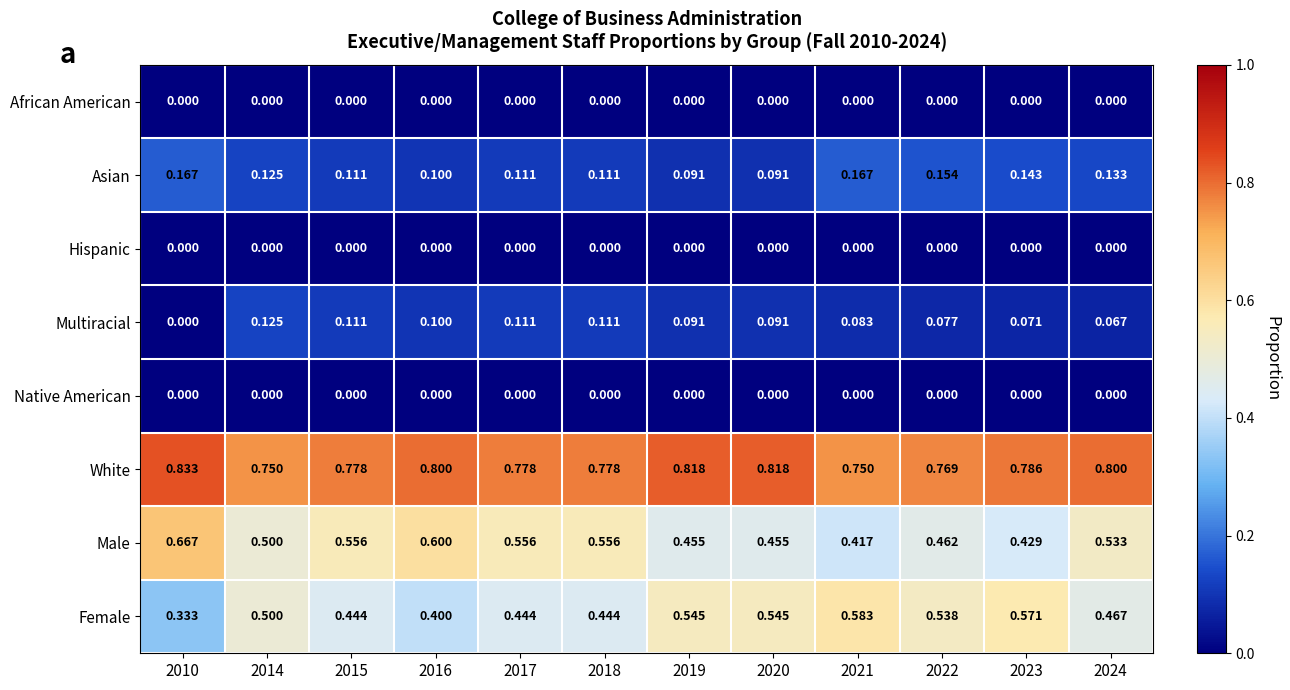

Which series has the largest total across all categories?

White